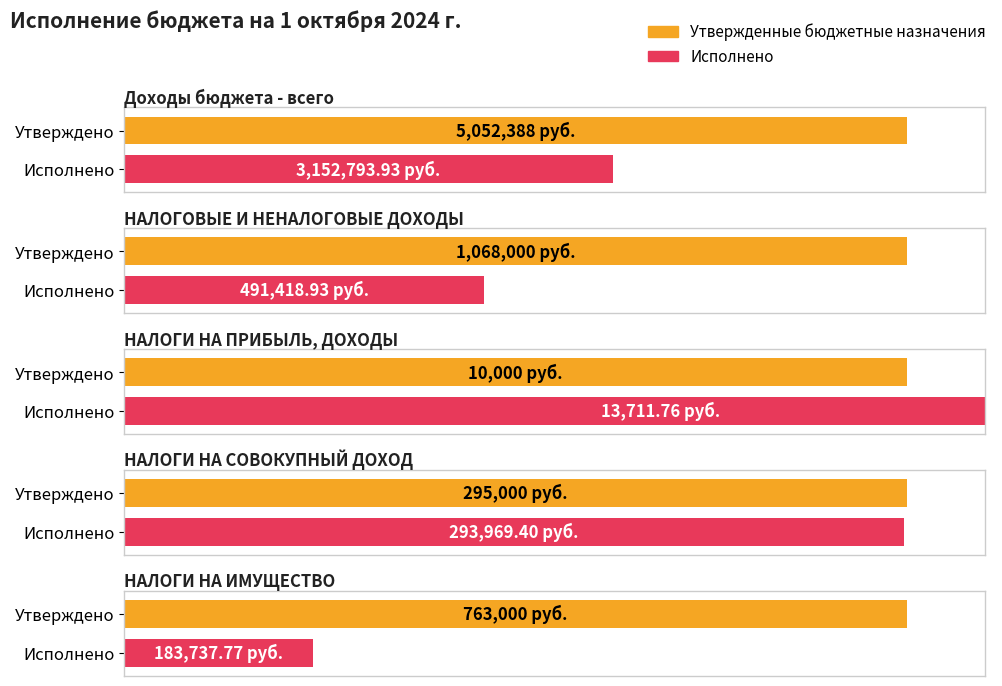

What position from the right is Доходы бюджета - всего?

5